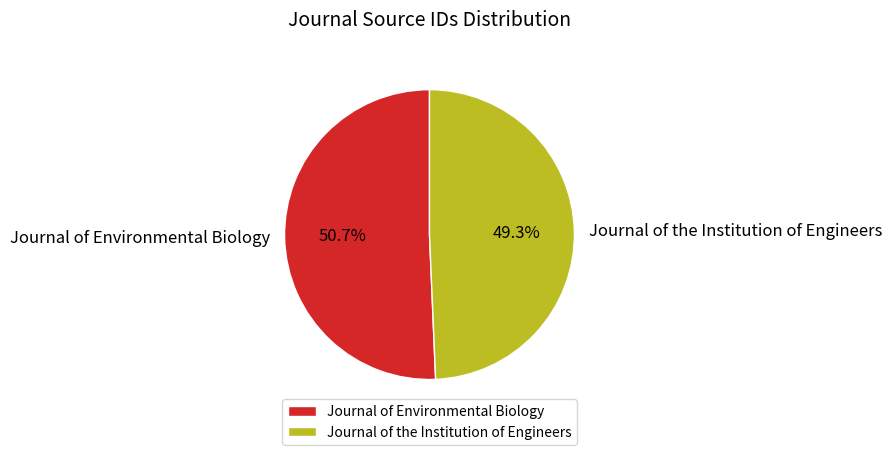

Rank the categories by value from lowest to highest.

Journal of the Institution of Engineers, Journal of Environmental Biology